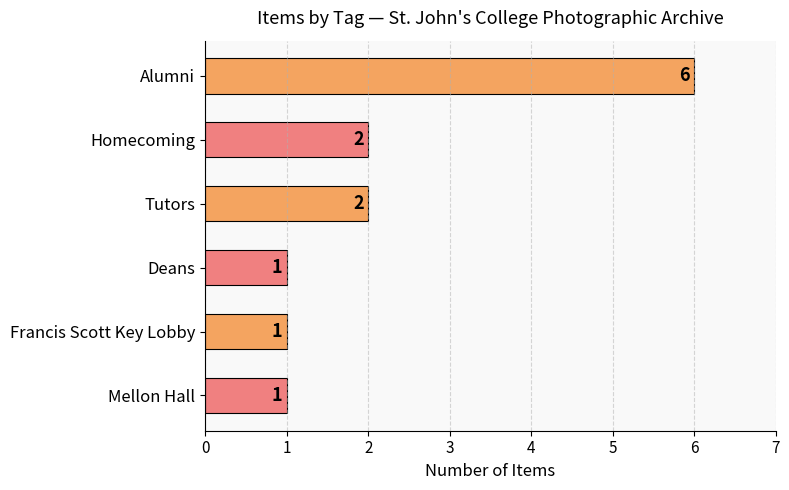

What is the greatest value displayed?

6